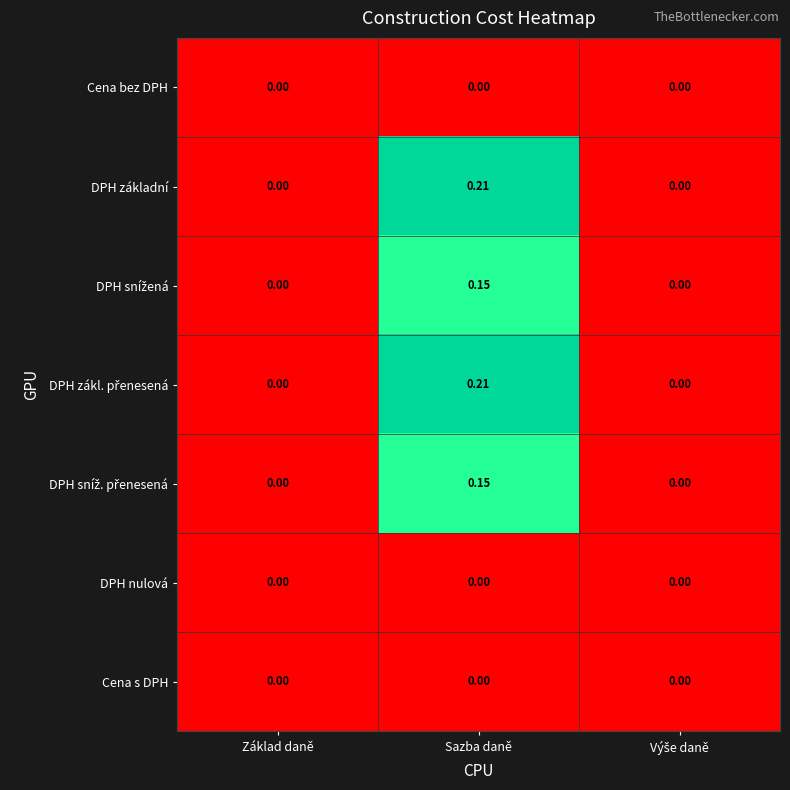

Which label corresponds to the largest value in the chart?

Sazba daně